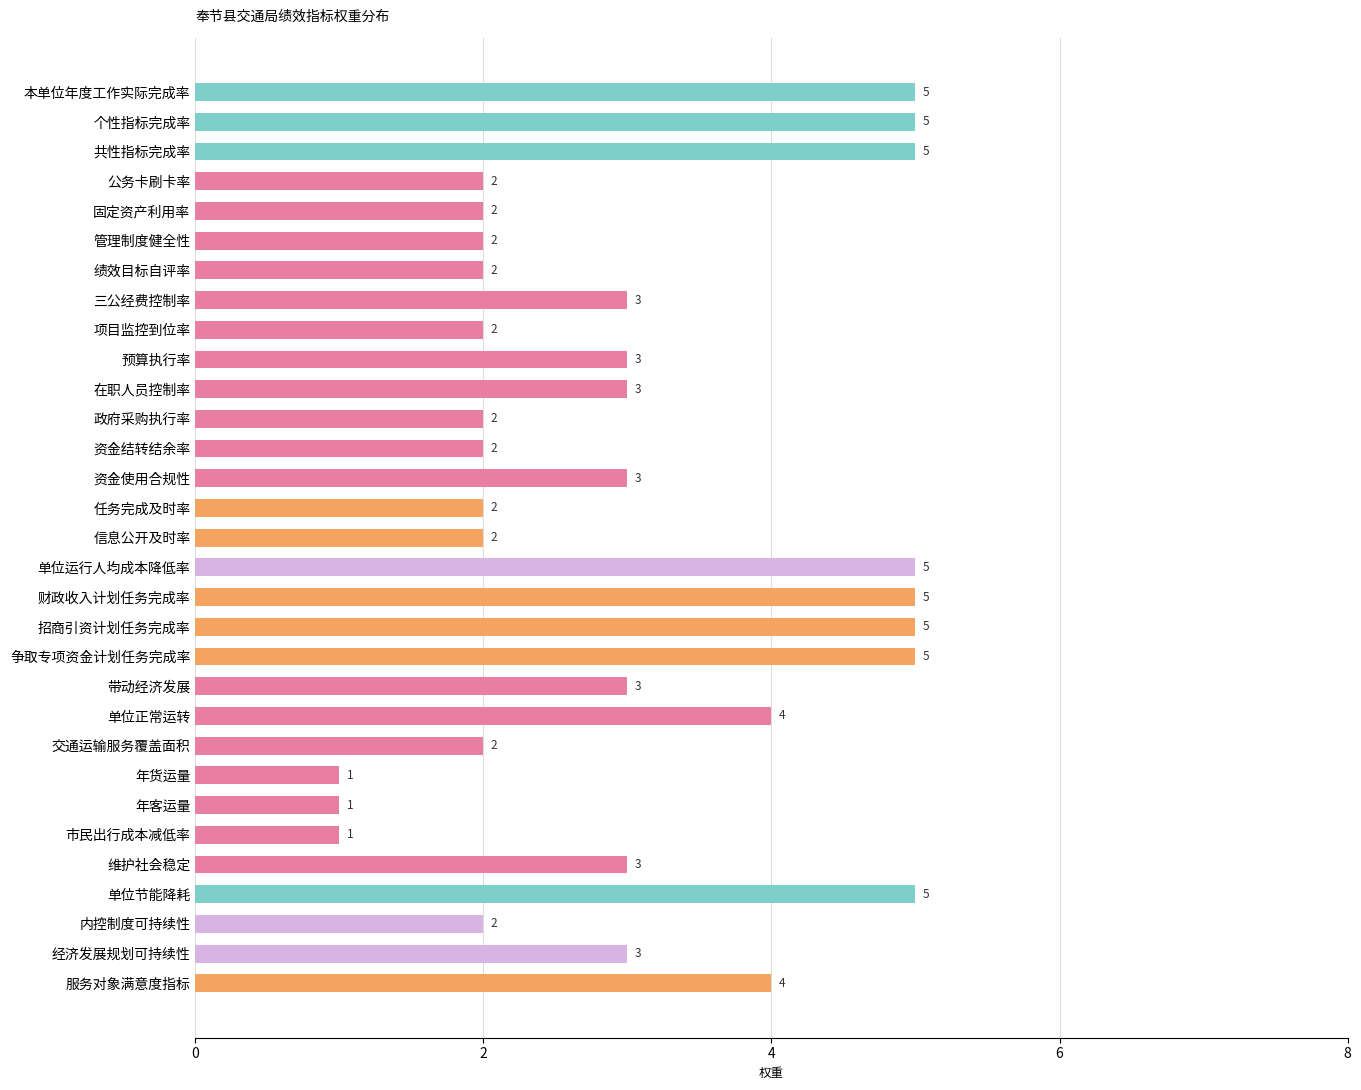

Count the values in the range 2 to 5.

28